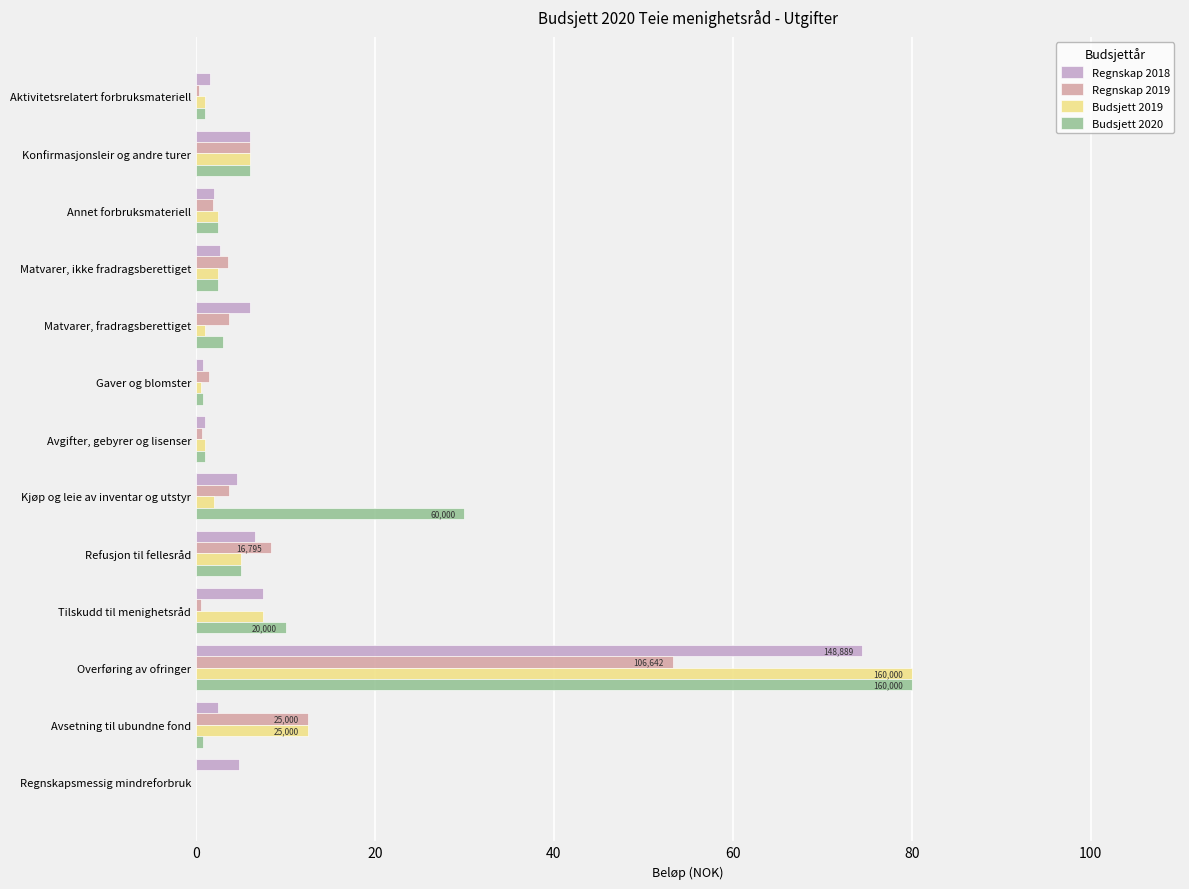

At which label is Budsjett 2019 closest to 40?

Avsetning til ubundne fond